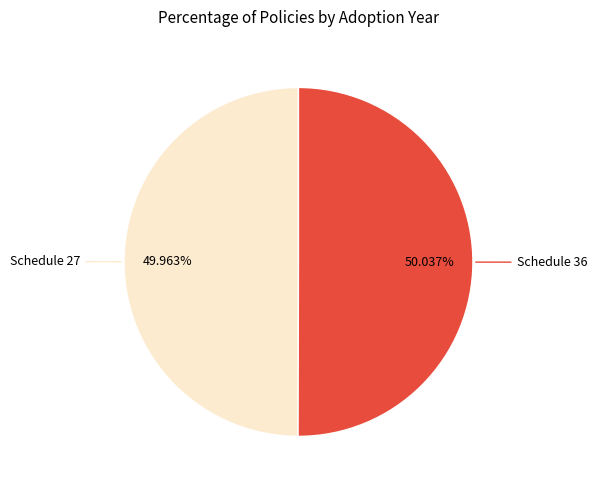

Approximately how many times larger is the value at Schedule 36 compared to Schedule 27?

1.0